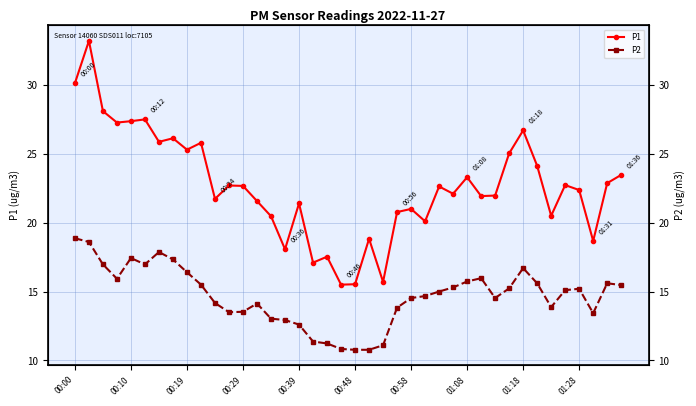

What is the total value across all series at 01:08?

39.0